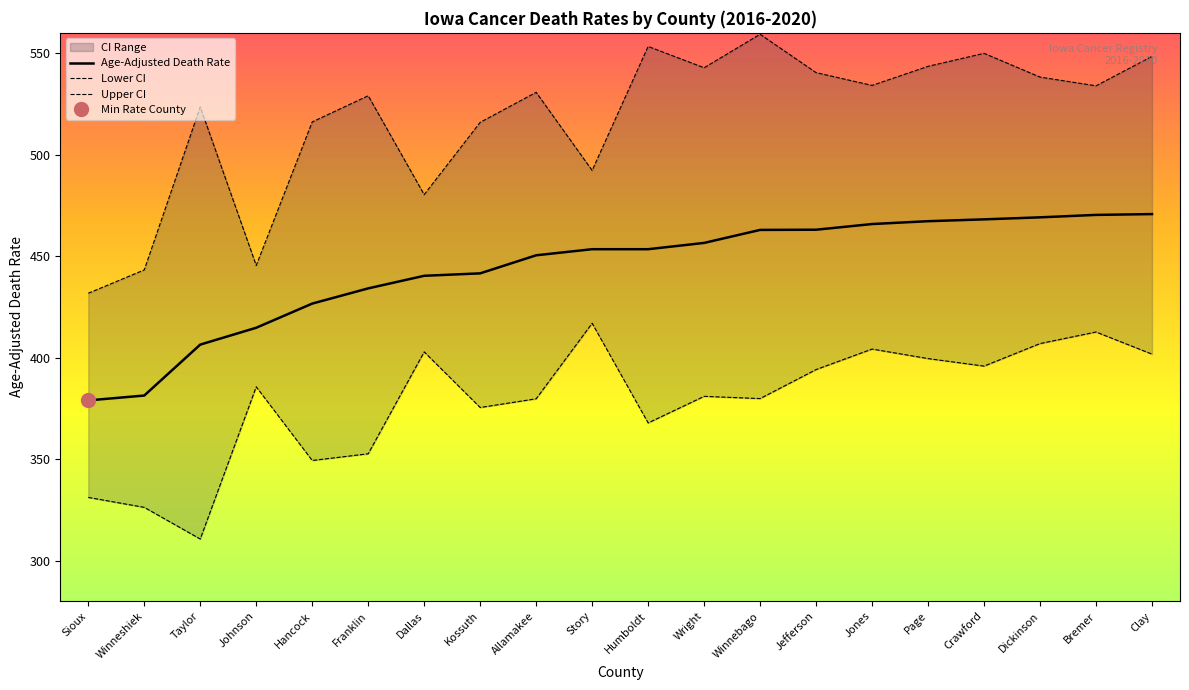

What position from the right is Story?

11